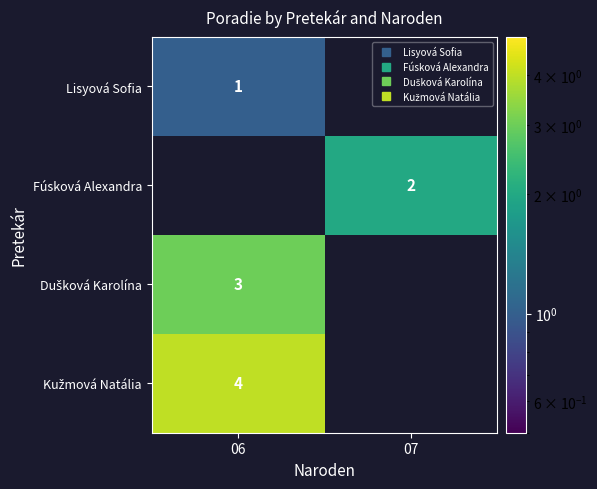

True or false: Kužmová Natália has a value of 4.0 at 06.

True